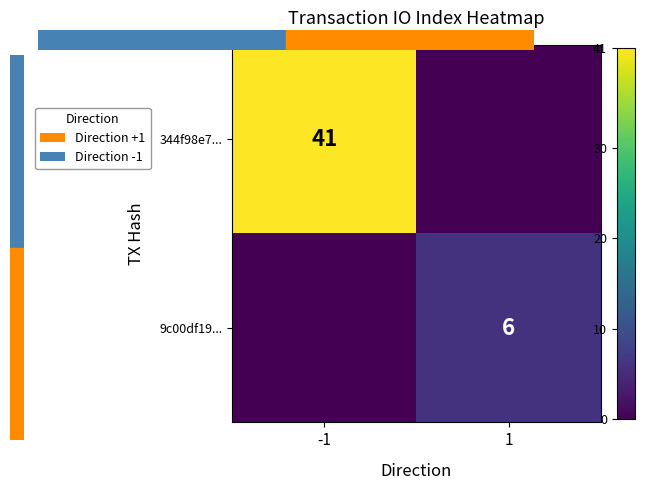

Which series changed the most between -1 and 1?

344f98e7...